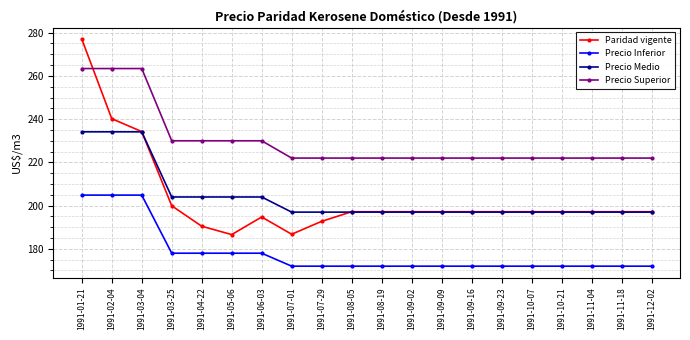

Where does the Paridad vigente series first go above 197?

1991-01-21